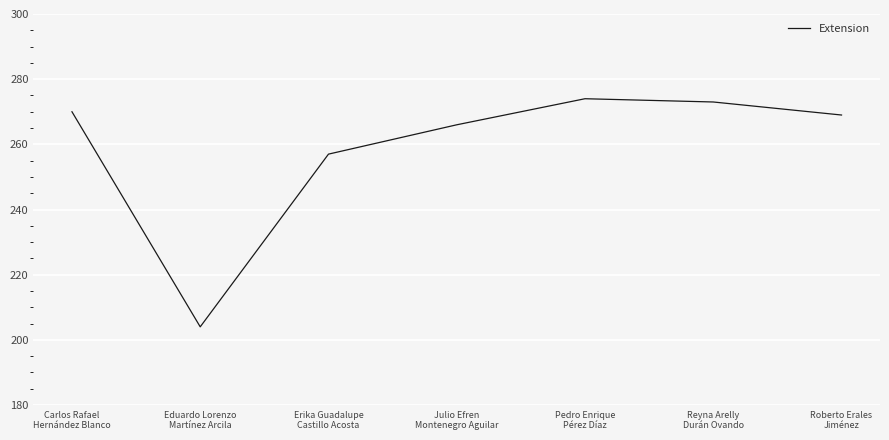

How many lines are shown in the chart?

1